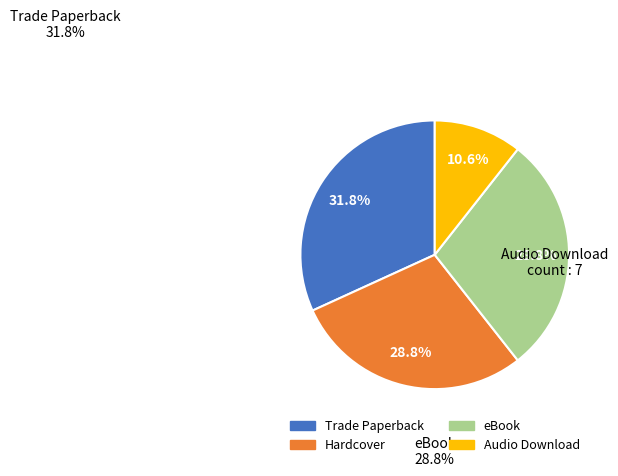

To the nearest percent, what percentage of the pie is Audio Download?

11%